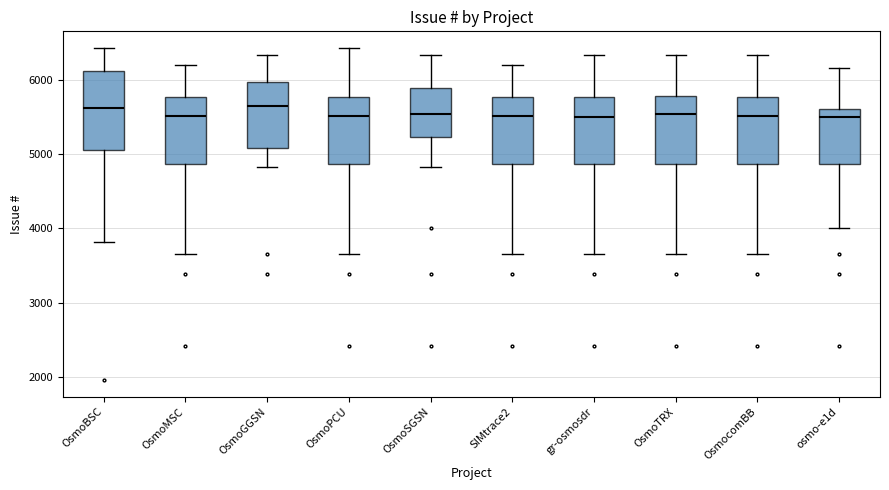

Reading left to right, transcribe this box plot: for each box, give where its median line is, the range the box spans, and where its two whiskers end, as read against the y-axis. The values are not printed on the chart, so give them approximately, as read against the axis.

OsmoBSC: median 5600, box 5100 to 6100, whiskers 3800 to 6400
OsmoMSC: median 5500, box 4900 to 5800, whiskers 3700 to 6200
OsmoGGSN: median 5700, box 5100 to 6000, whiskers 4800 to 6300
OsmoPCU: median 5500, box 4900 to 5800, whiskers 3700 to 6400
OsmoSGSN: median 5500, box 5200 to 5900, whiskers 4800 to 6300
SIMtrace2: median 5500, box 4900 to 5800, whiskers 3700 to 6200
gr-osmosdr: median 5500, box 4900 to 5800, whiskers 3700 to 6300
OsmoTRX: median 5500, box 4900 to 5800, whiskers 3700 to 6300
OsmocomBB: median 5500, box 4900 to 5800, whiskers 3700 to 6300
osmo-e1d: median 5500, box 4900 to 5600, whiskers 4000 to 6200